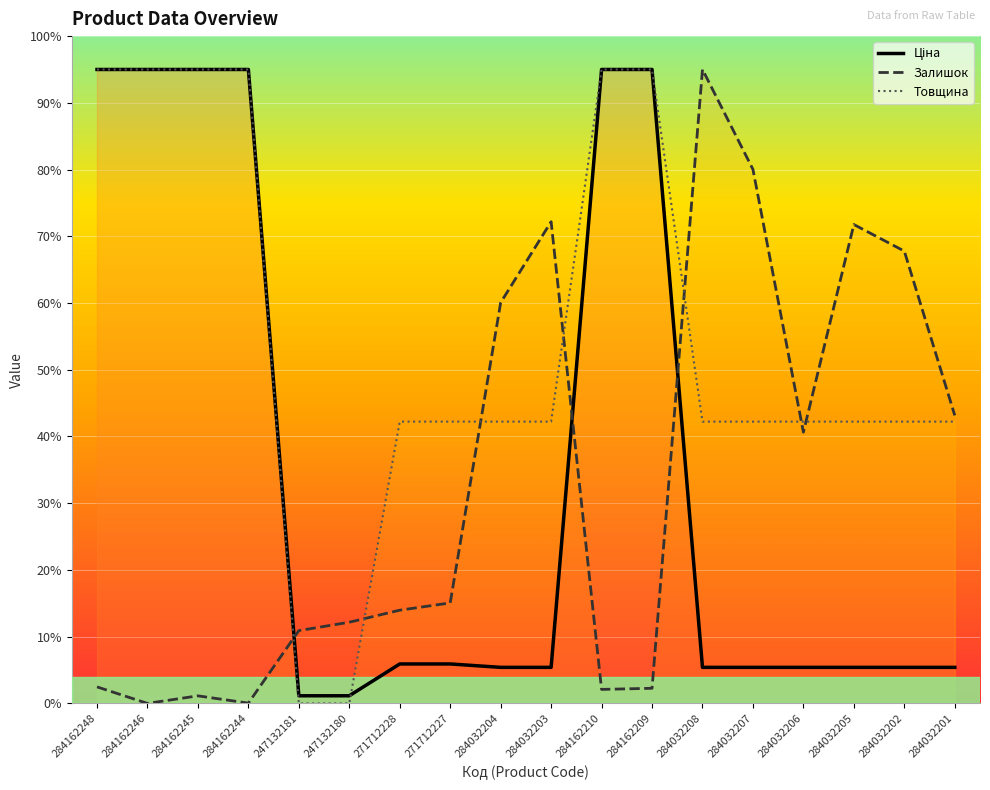

Between 247132181 and 284032204, which is larger?

284032204